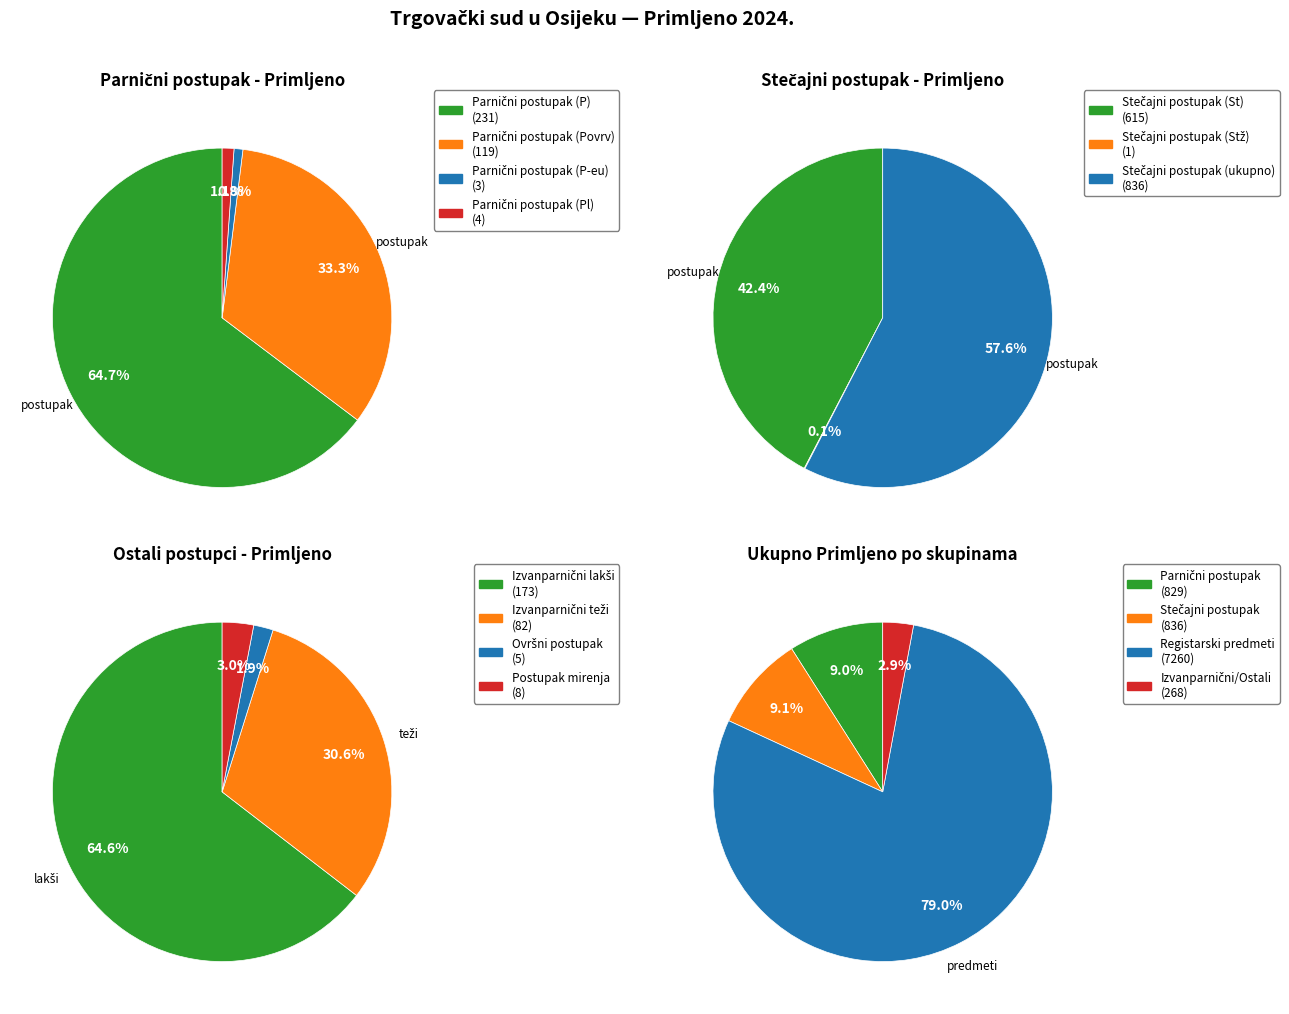

Which slice is the smallest?

Ovršni postupak